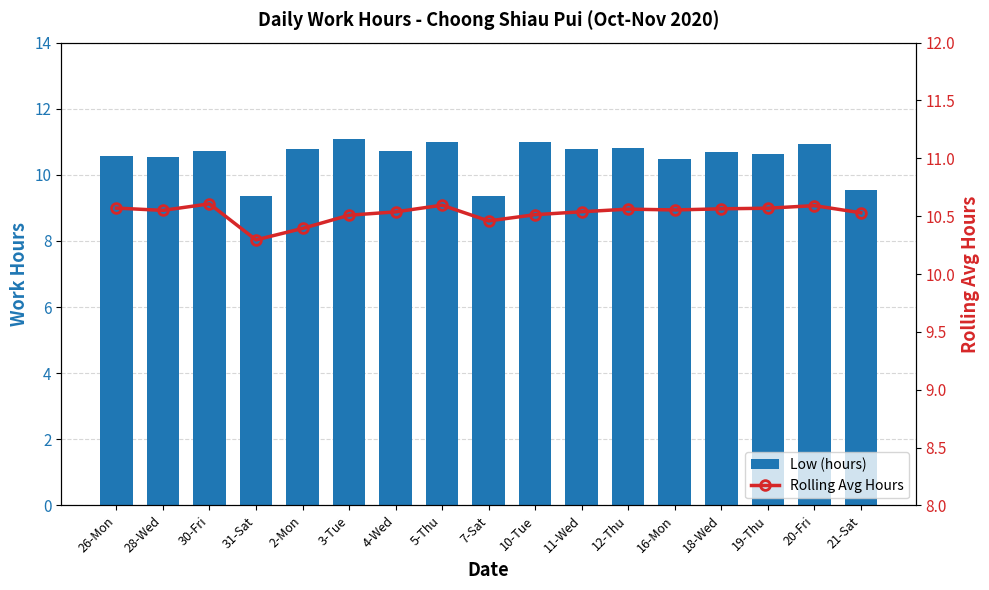

What position from the left is 19-Thu?

15